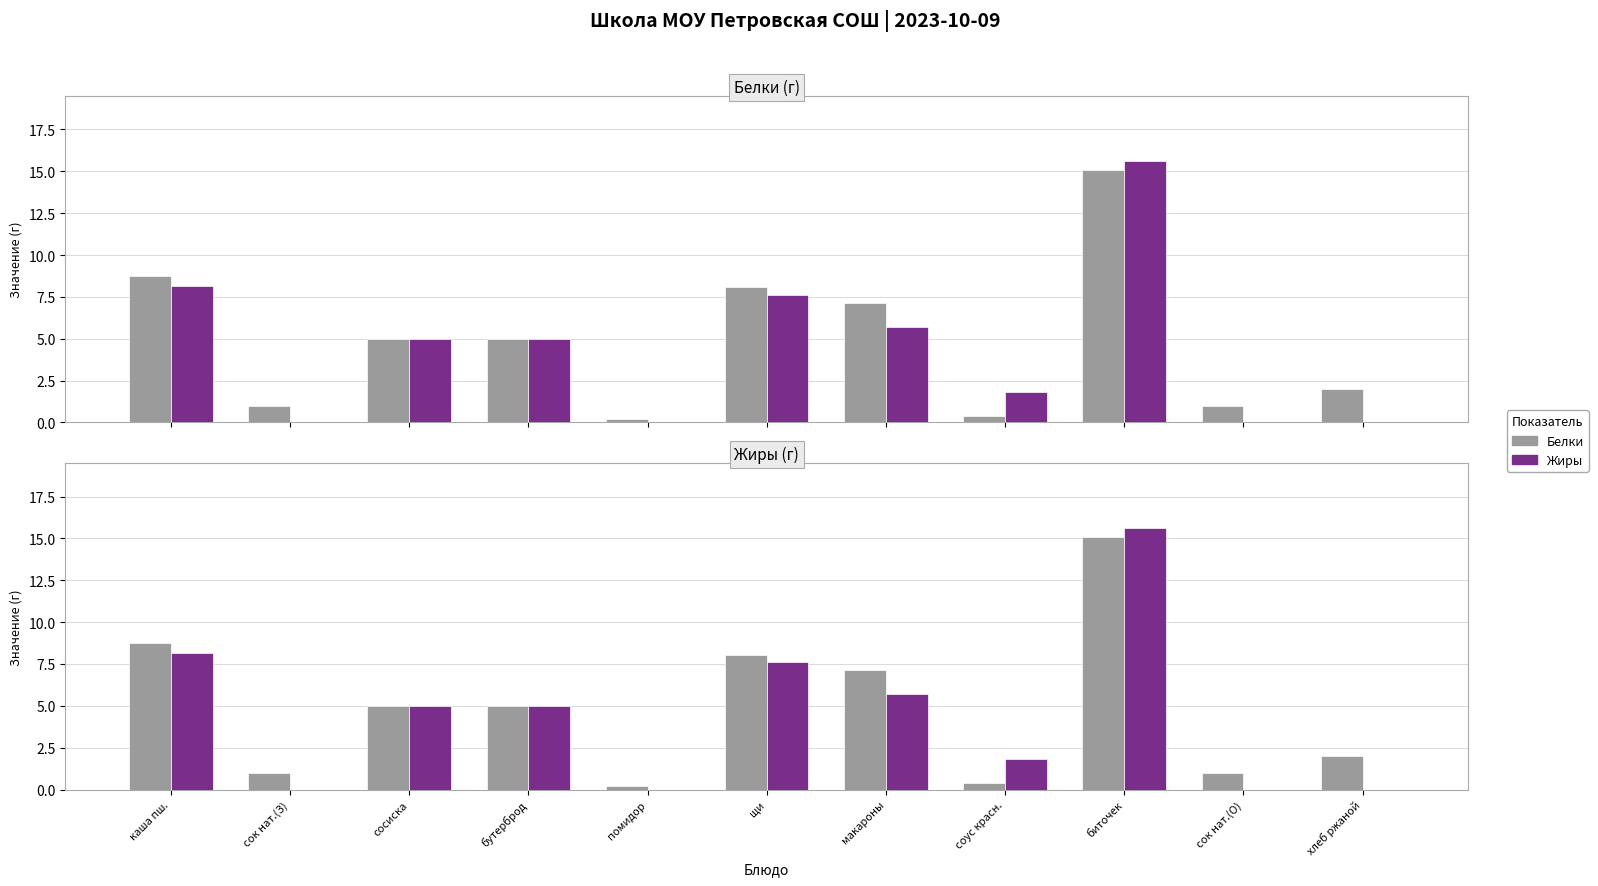

Rank the categories by Белки value from highest to lowest.

биточек, каша пш., щи, макароны, сосиска, бутерброд, хлеб ржаной, сок нат.(З), сок нат.(О), соус красн., помидор